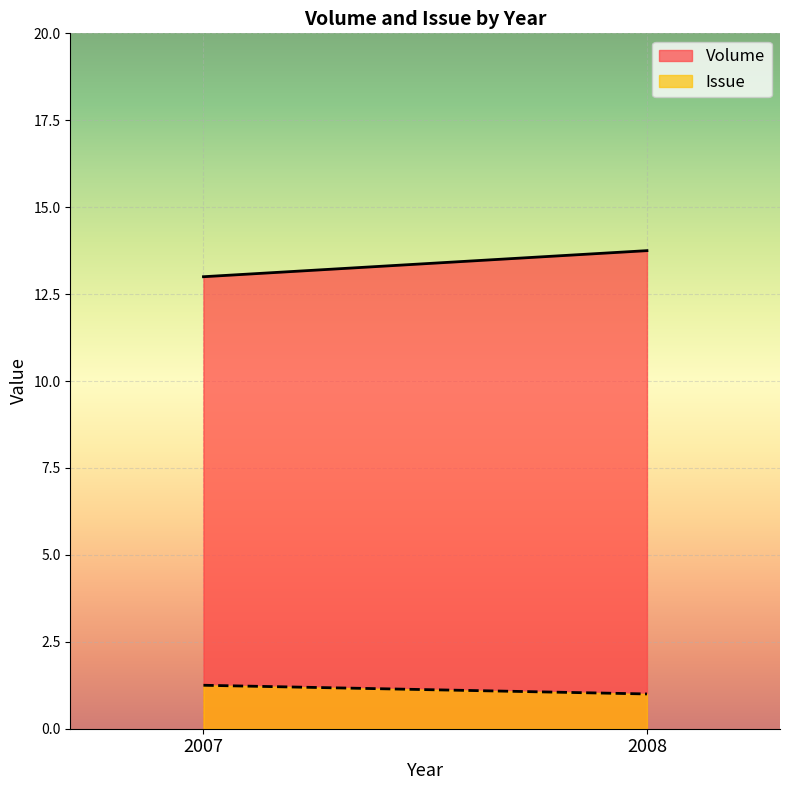

What is the sum of the Volume values at 2007 and 2007?

26